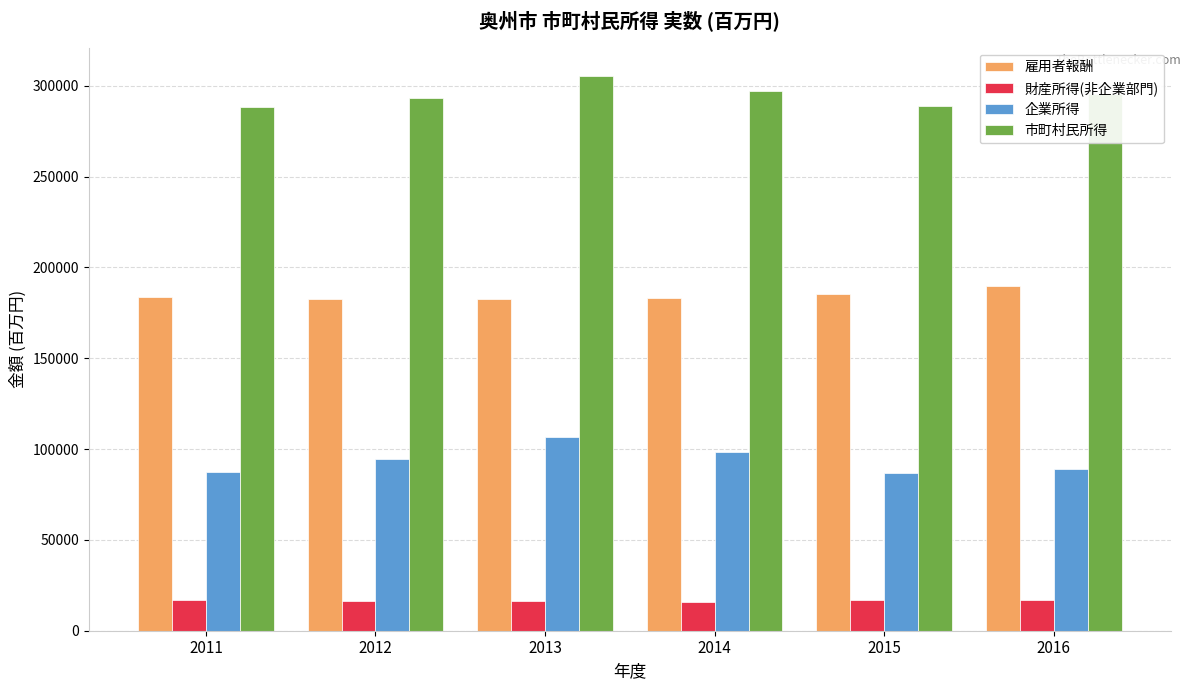

What is the difference between the highest and lowest values at 2016?

278670